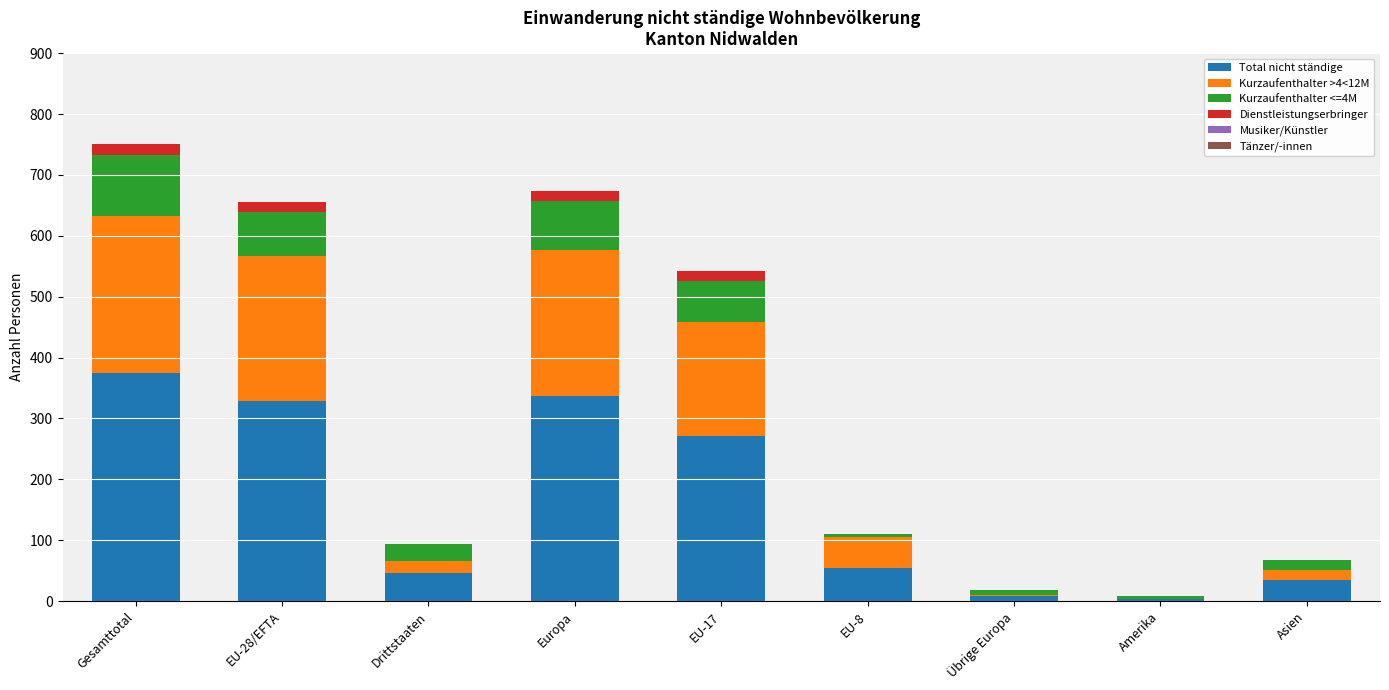

True or false: Total nicht ständige has a value of 34 at Asien.

True